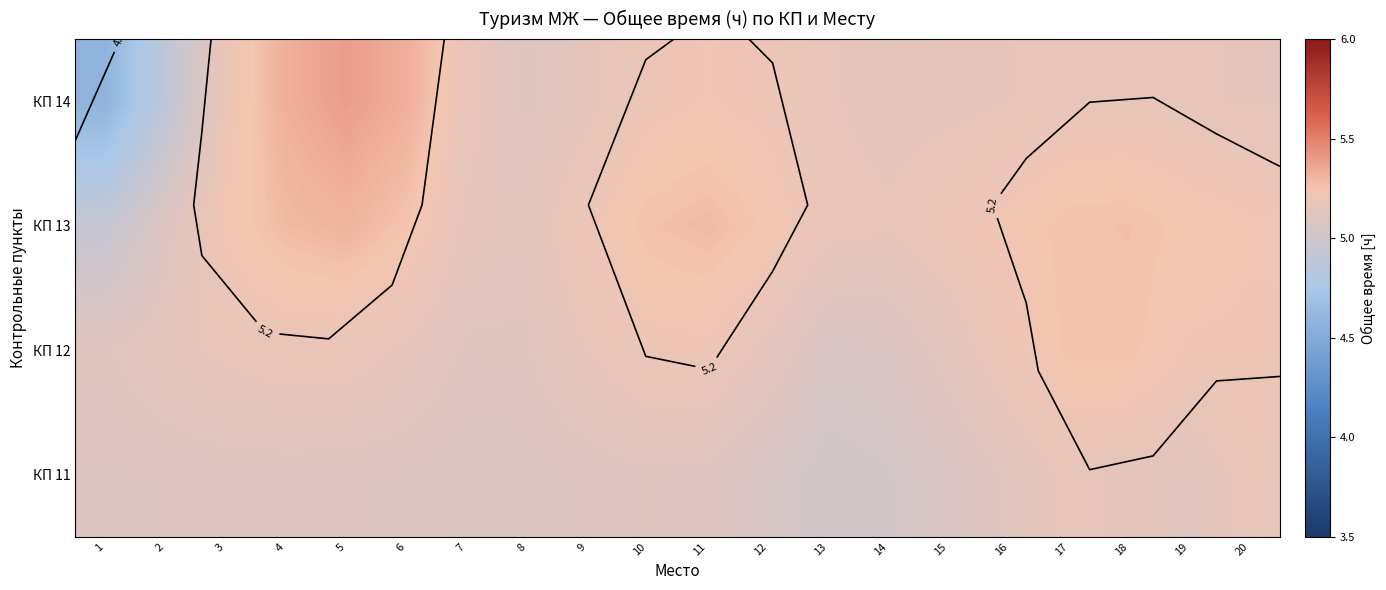

What is the sum of the КП 12 values at 14 and 10?

10.3